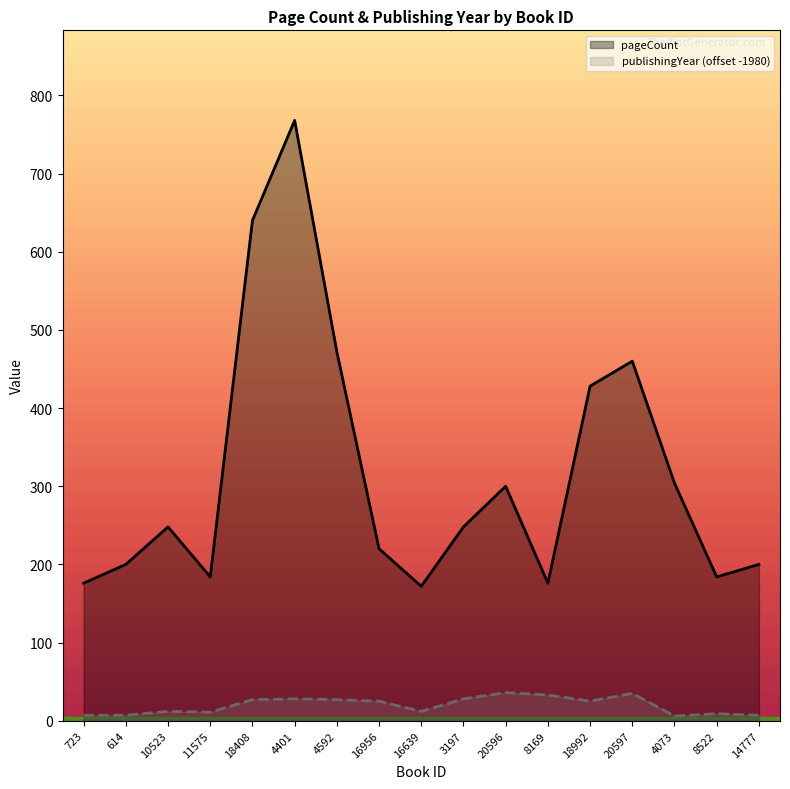

What is the label of the 5th point from the right?

18992